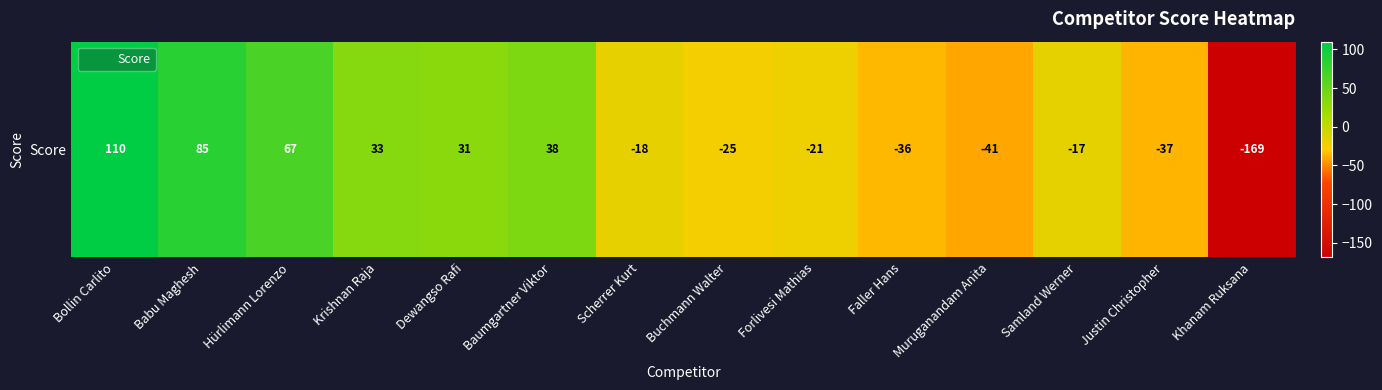

Reading left to right, transcribe all the data shown in this chart.

Bollin Carlito=110	Babu Maghesh=85	Hürlimann Lorenzo=67	Krishnan Raja=33	Dewangso Rafi=31	Baumgartner Viktor=38	Scherrer Kurt=-18	Buchmann Walter=-25	Forlivesi Mathias=-21	Faller Hans=-36	Muruganandam Anita=-41	Samland Werner=-17	Justin Christopher=-37	Khanam Ruksana=-169